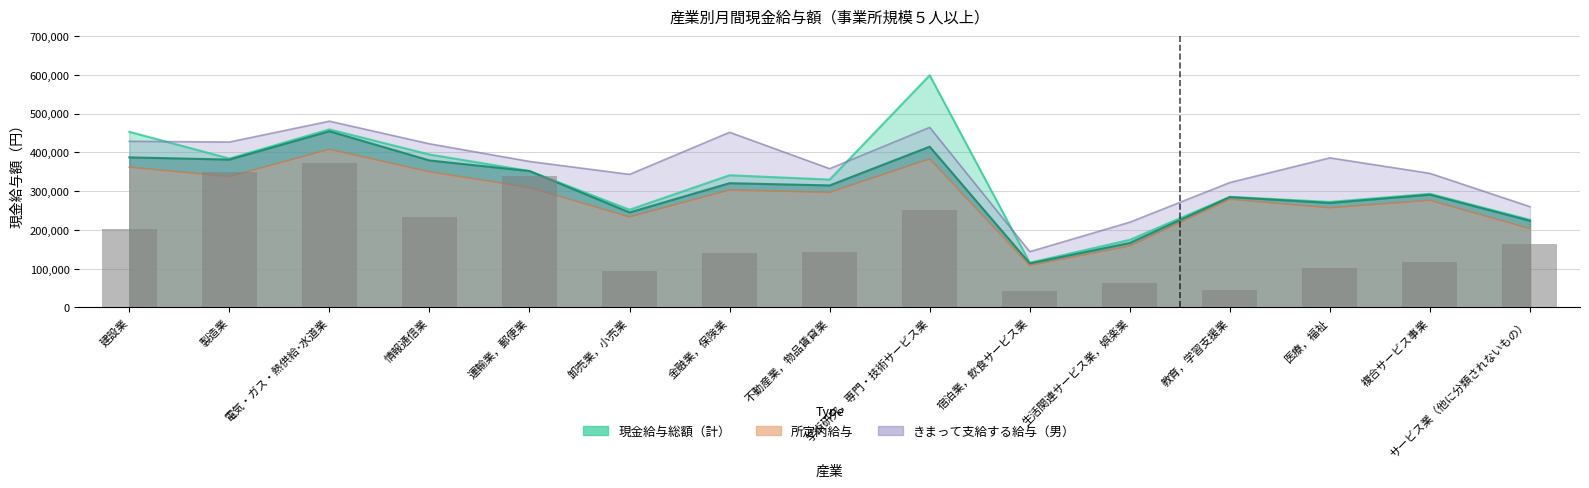

List the labels in order of value, largest first.

電気・ガス・熱供給･水道業, 製造業, 運輸業，郵便業, 学術研究，専門・技術サービス業, 情報通信業, 建設業, サービス業（他に分類されないもの）, 不動産業，物品賃貸業, 金融業，保険業, 複合サービス事業, 医療，福祉, 卸売業，小売業, 生活関連サービス業，娯楽業, 教育，学習支援業, 宿泊業，飲食サービス業